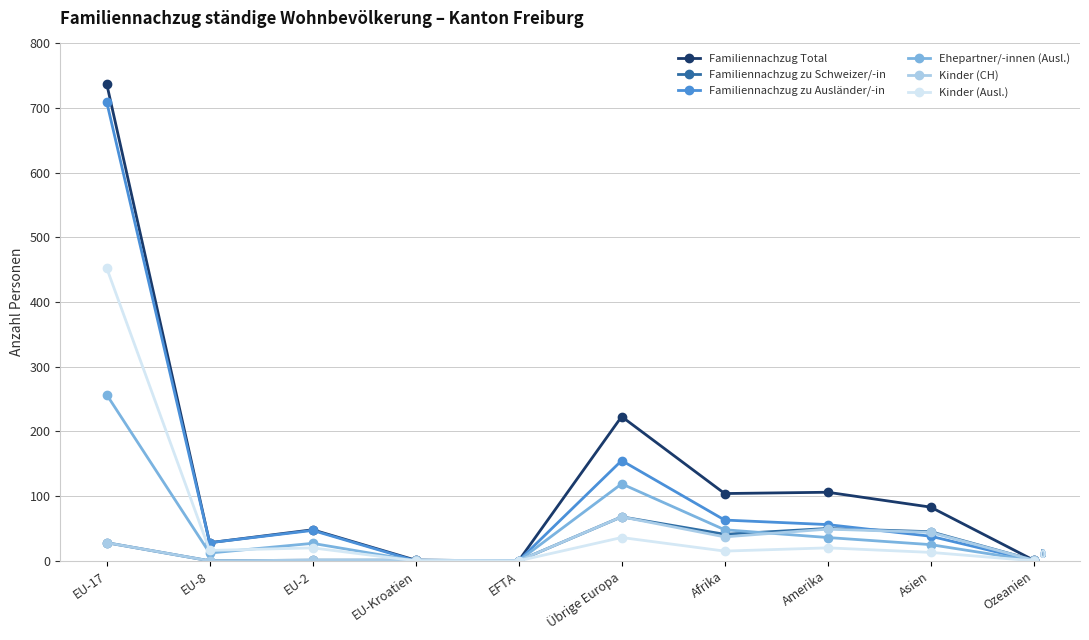

What is the difference between the highest and lowest values at Amerika?

86